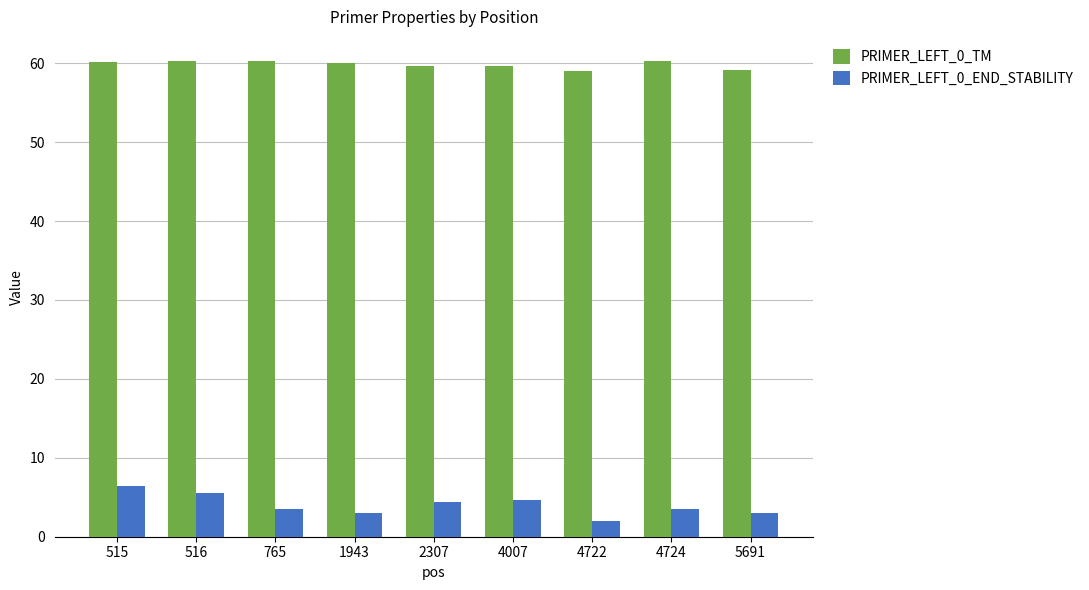

What is the difference between the maximum and minimum values in the PRIMER_LEFT_0_TM series?

1.4